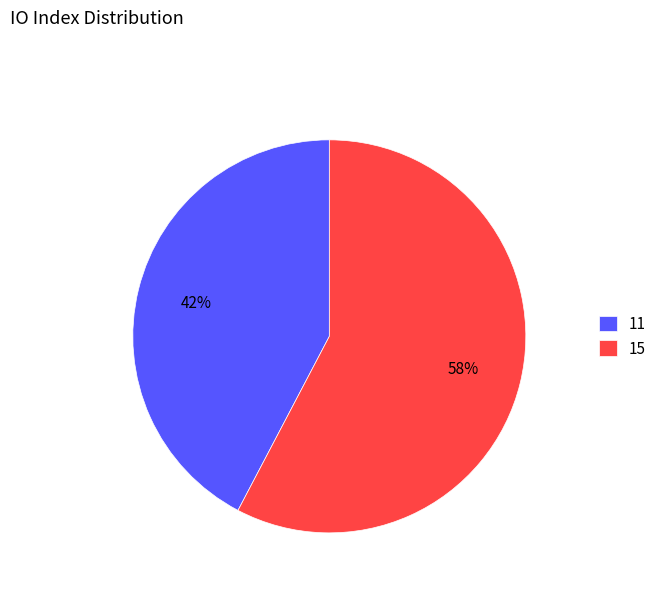

What is the ratio of the value at 15 to the value at 11?

1.4